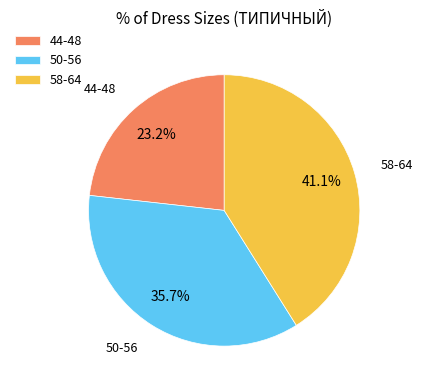

To the nearest percent, what is the average slice percentage?

33%